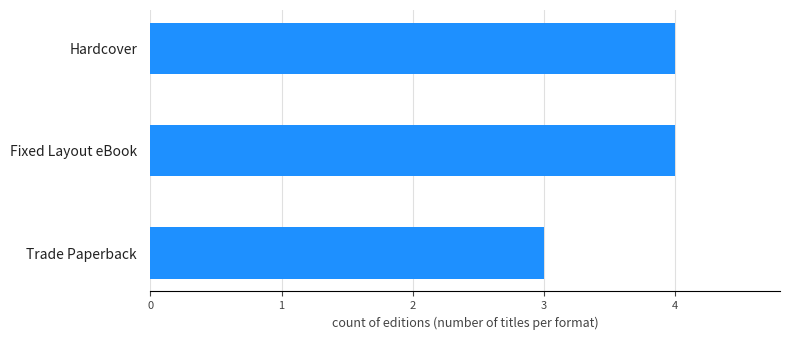

Count the values in the range 3 to 4.

3